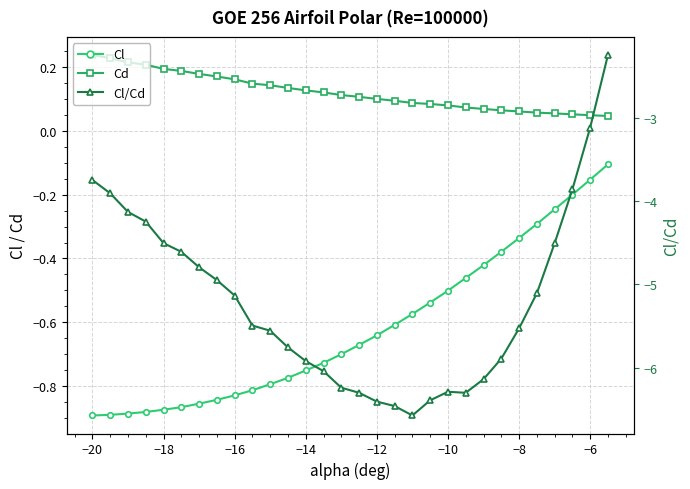

Rank the series at −6 from highest to lowest value.

Cd, Cl, Cl/Cd